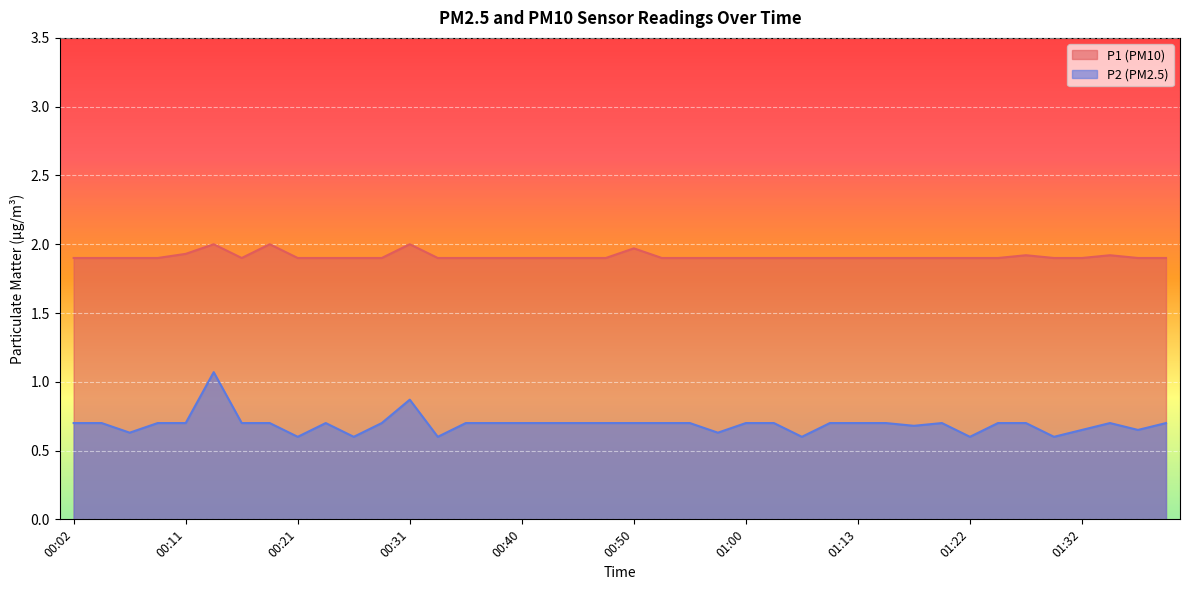

What is the sum of all P1 values?

76.4